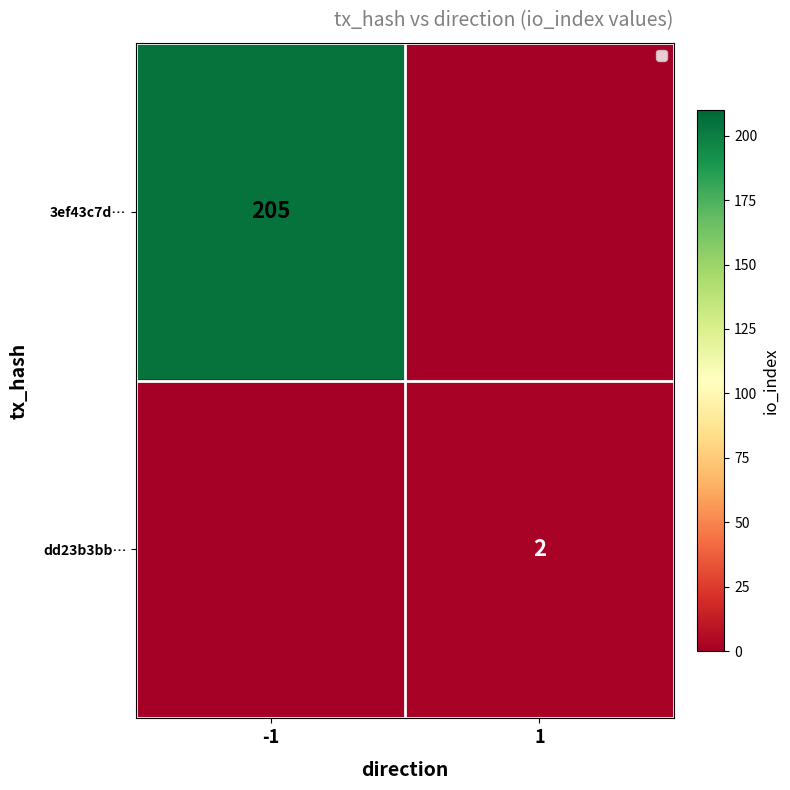

The value of dd23b3bb… at 1 is 1. True or false?

False